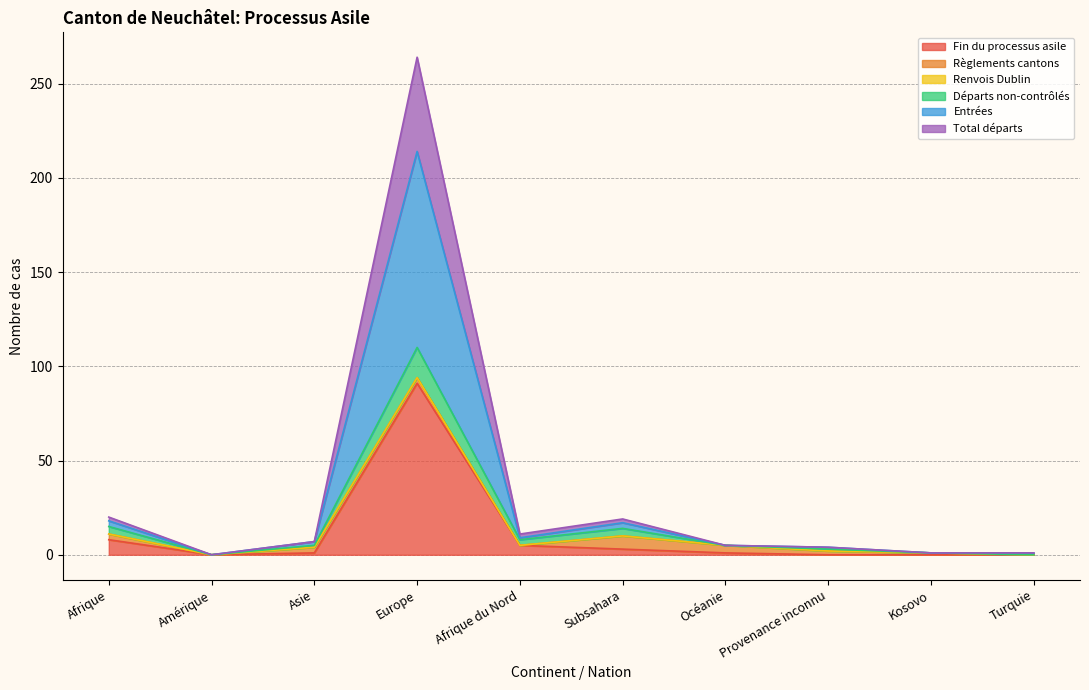

Where is the first local maximum for Fin du processus asile?

Europe